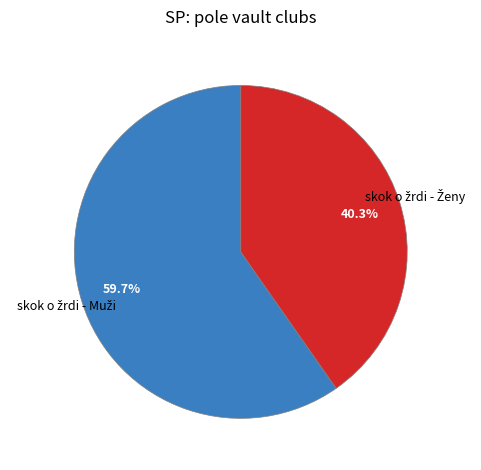

Does any single category account for the majority?

Yes